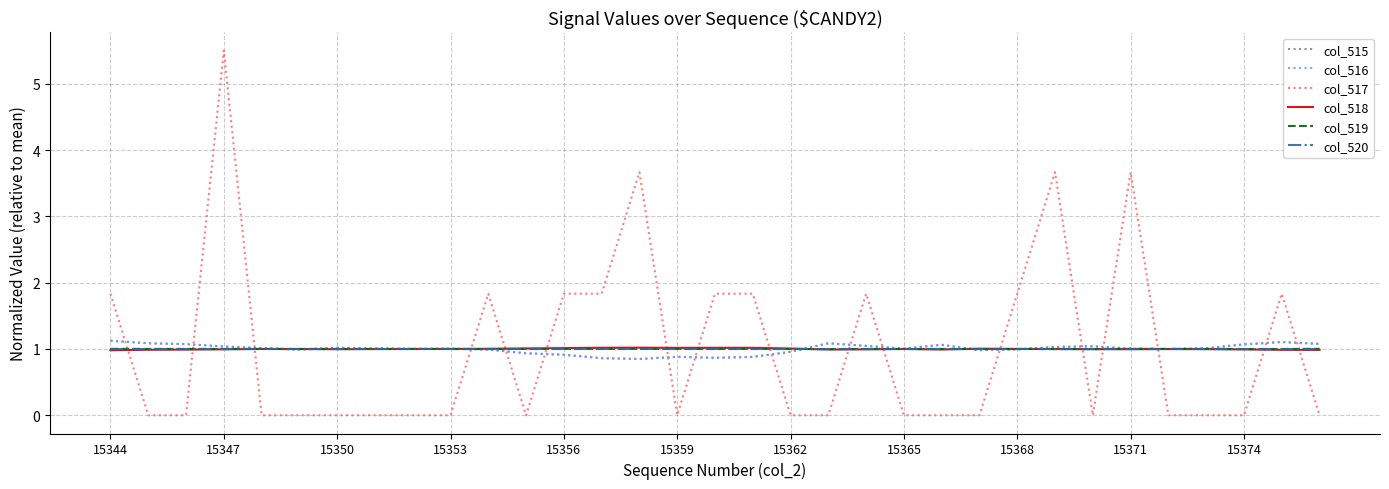

Is this an area chart (filled region under the line)?

No